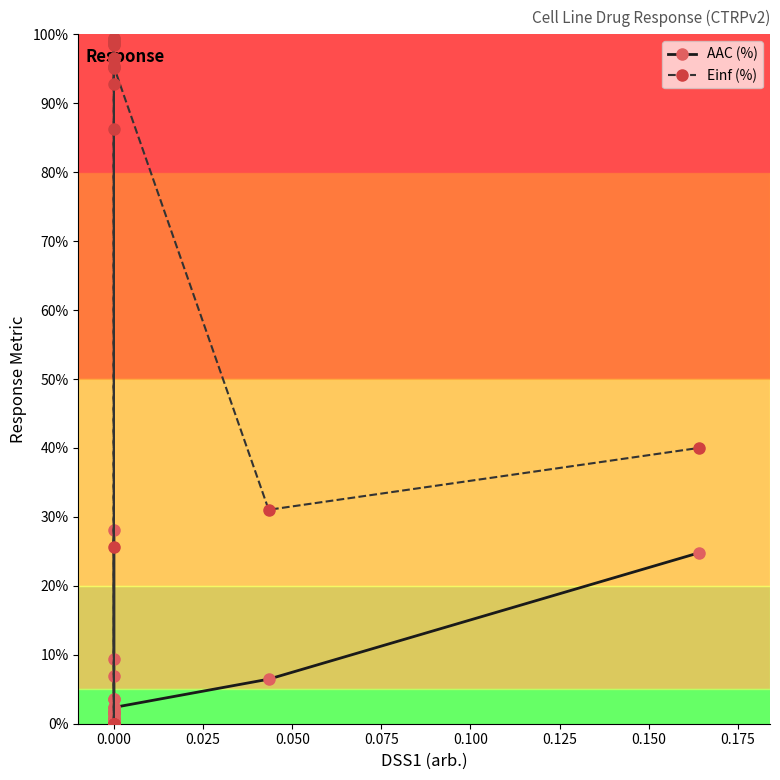

Is it true that AAC (%) equals 3.4 at 0.000?

False